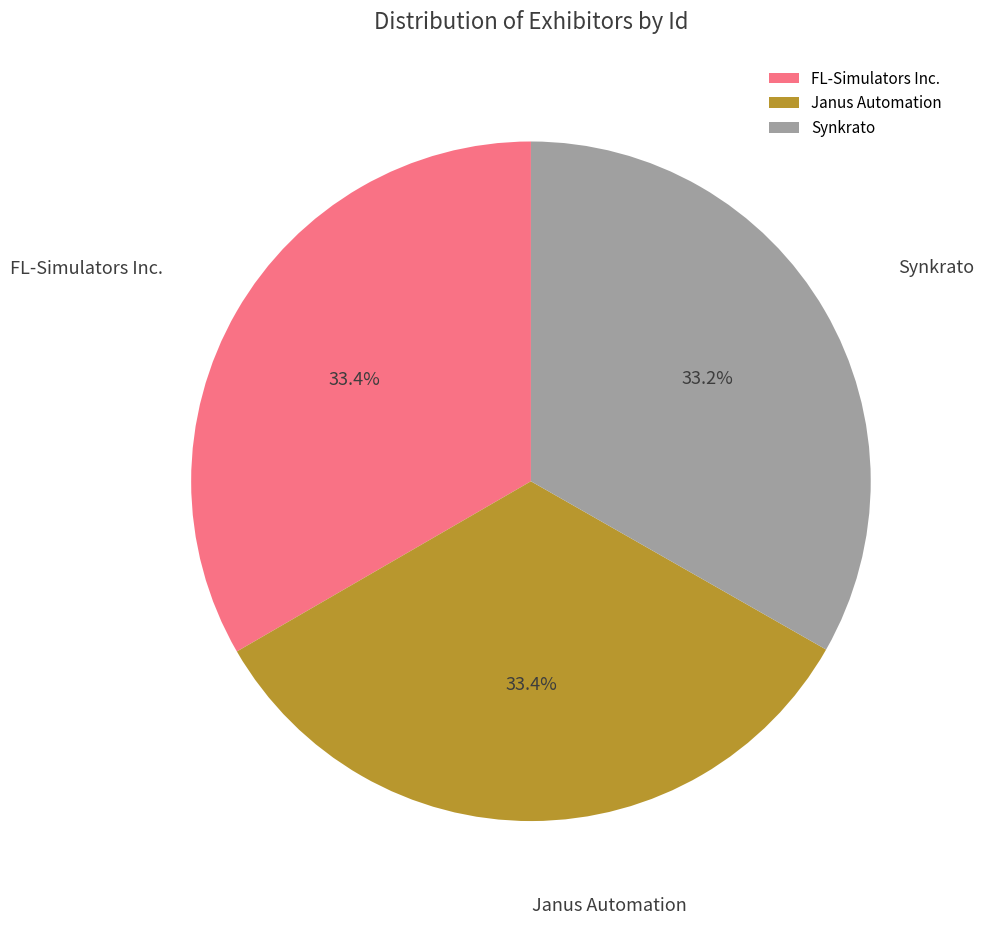

Does Synkrato account for over 50% of the chart?

No